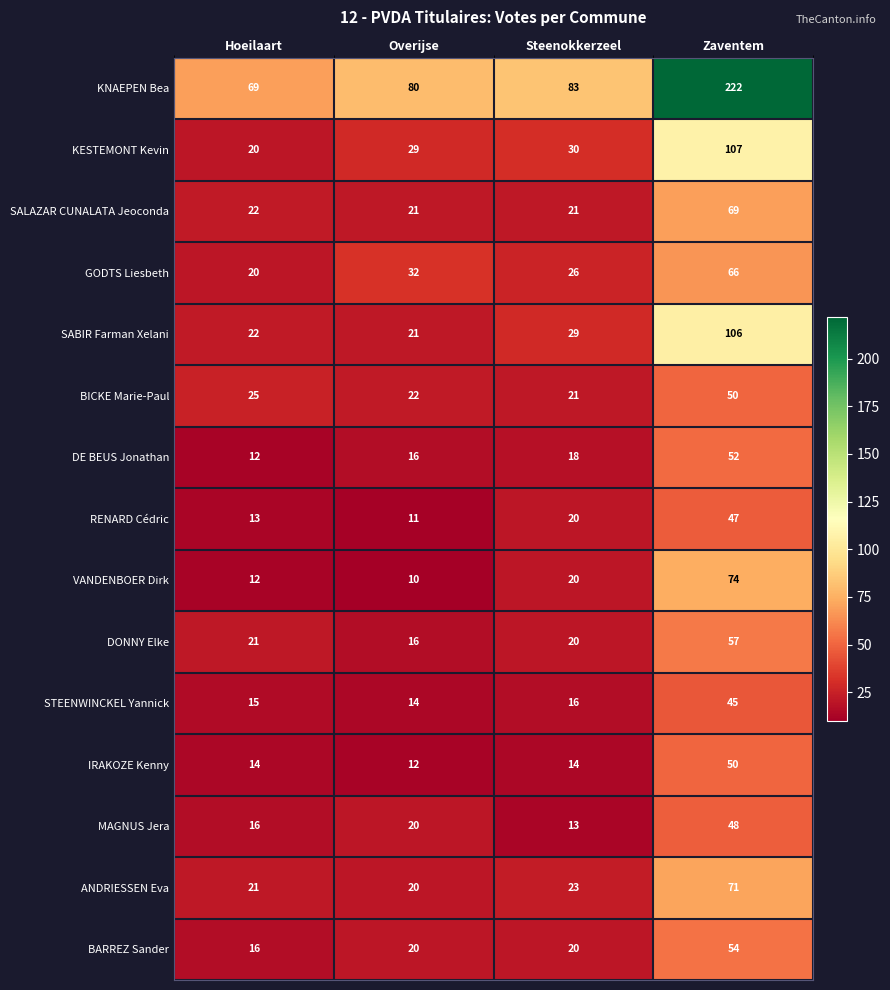

At which category is the sum across all series the highest?

Zaventem